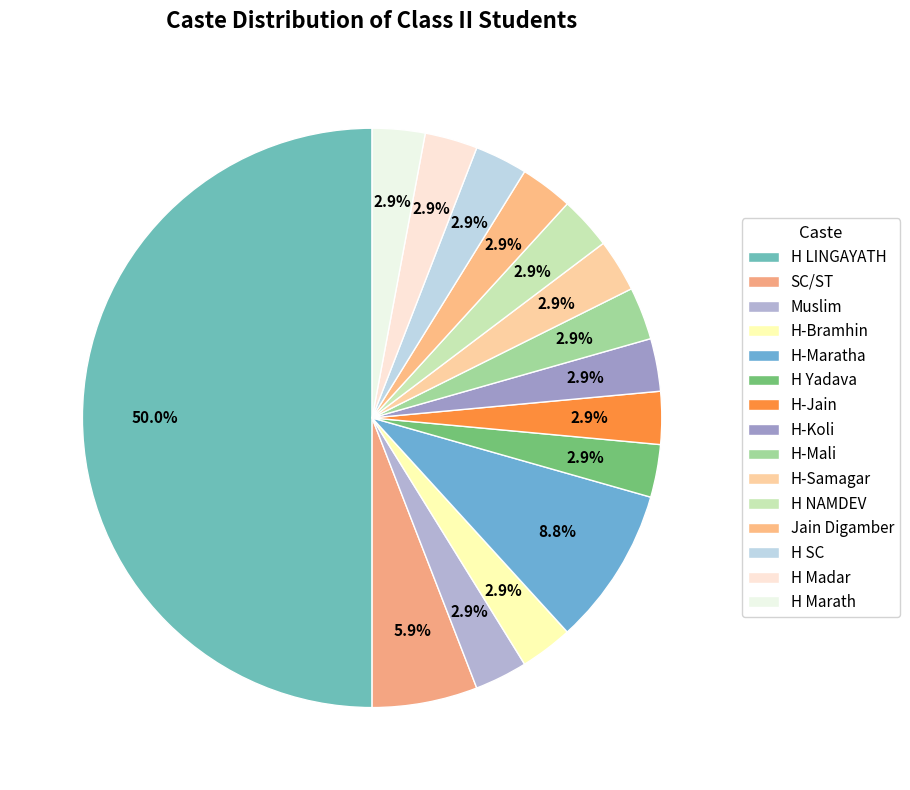

What percentage is the H-Mali slice, to the nearest percent?

3%